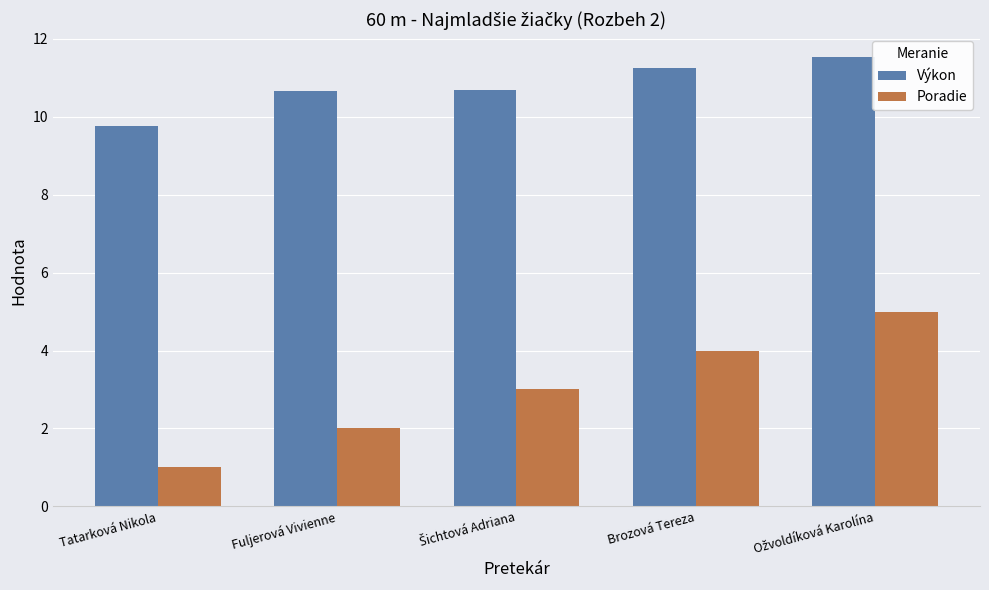

What is the maximum value for Poradie?

5.0